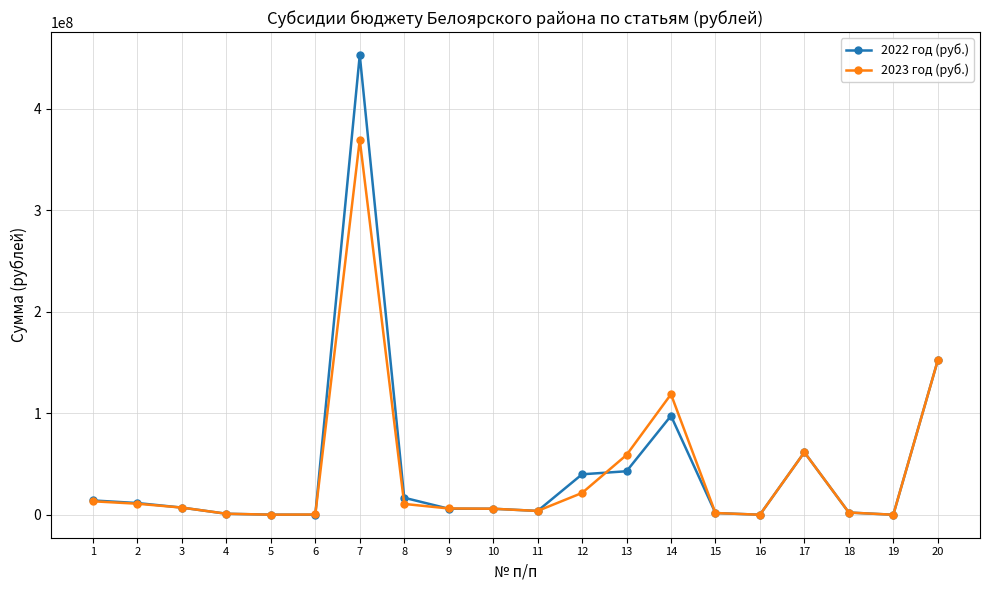

At which category is the sum across all series the highest?

7